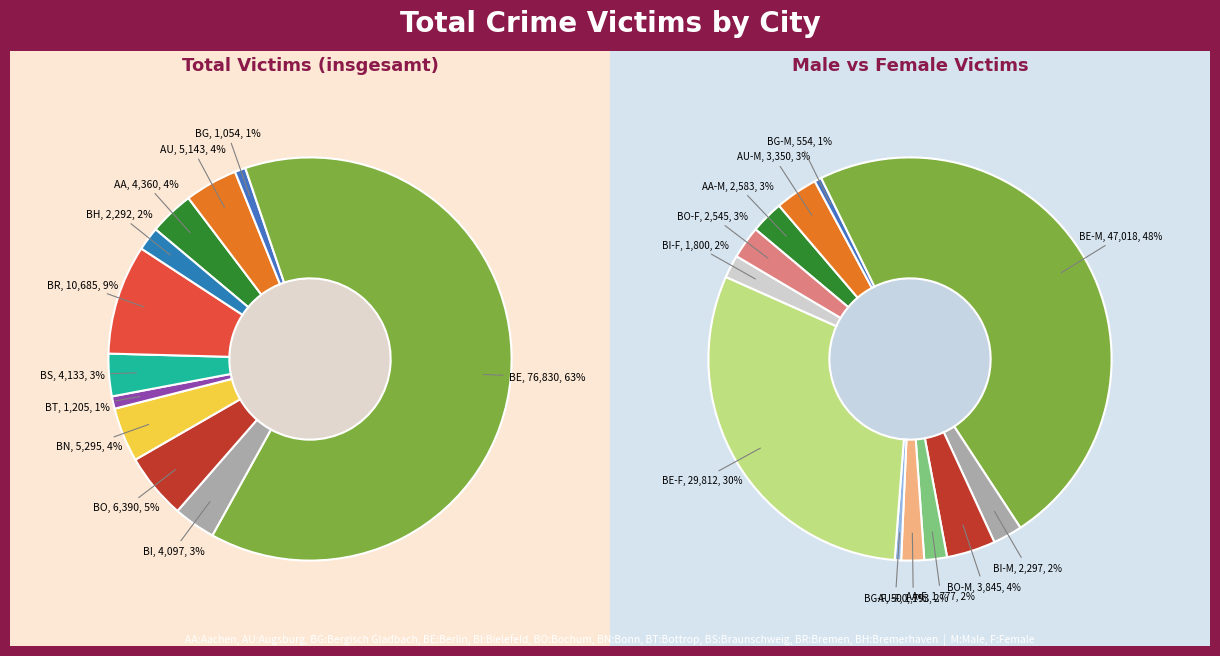

What percentage is NOT represented by Bonn?

95.6%